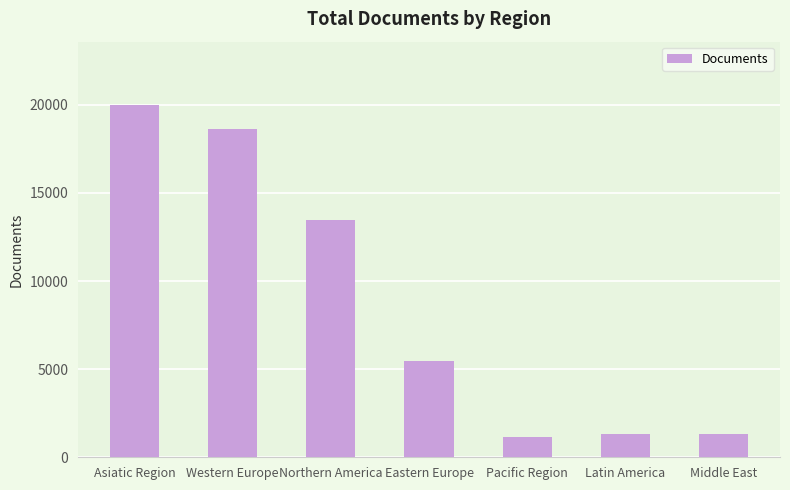

How many data points are less than 5460?

3